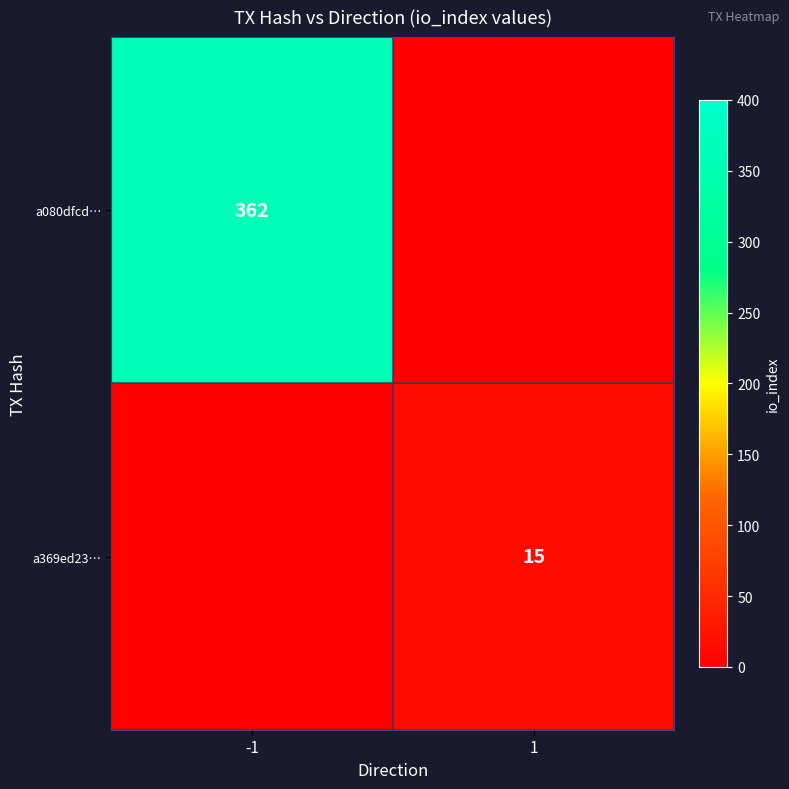

True or false: a369ed23… has a value of 15 at 1.

True